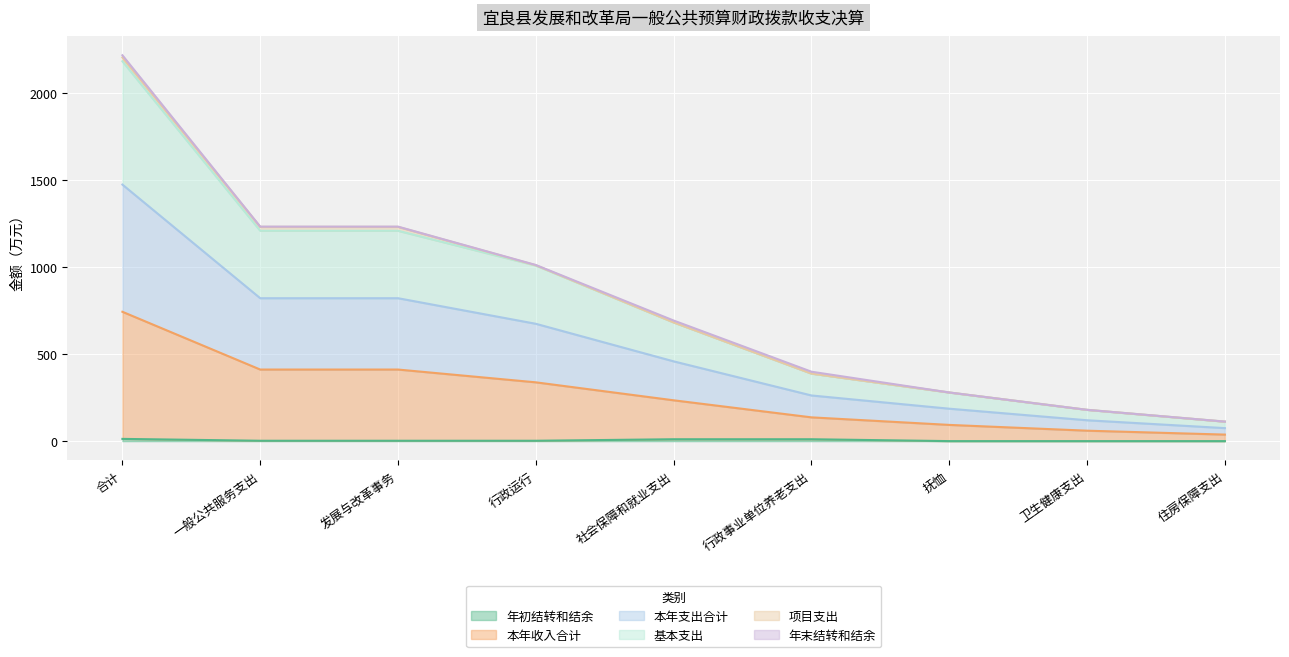

Which series has the largest range (max minus min)?

本年收入合计